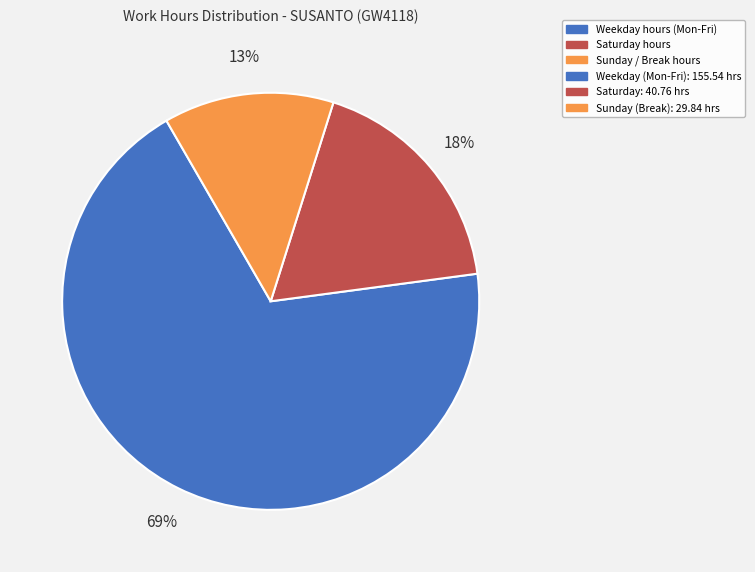

Count the number of slices in the pie.

3